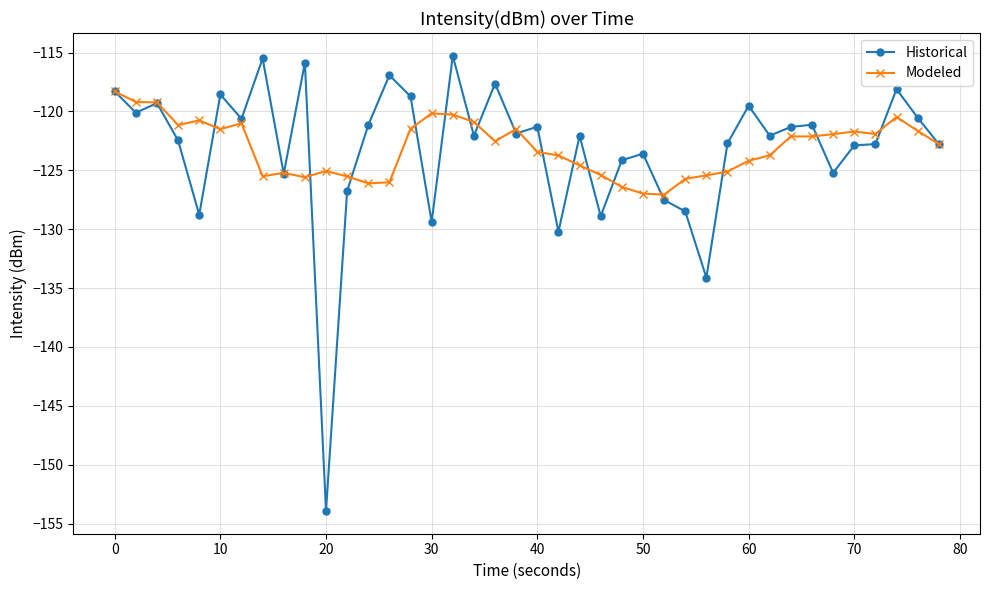

Which series has the widest spread of values?

Historical